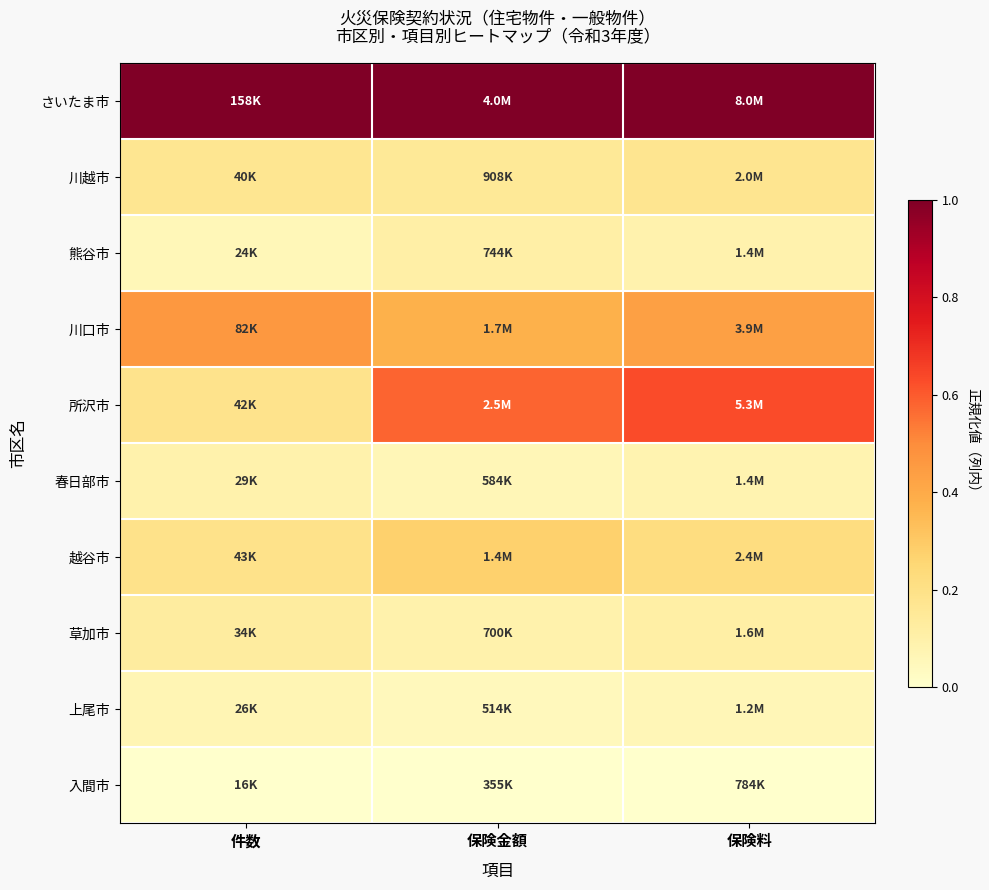

Which category has the lowest value across all series?

件数